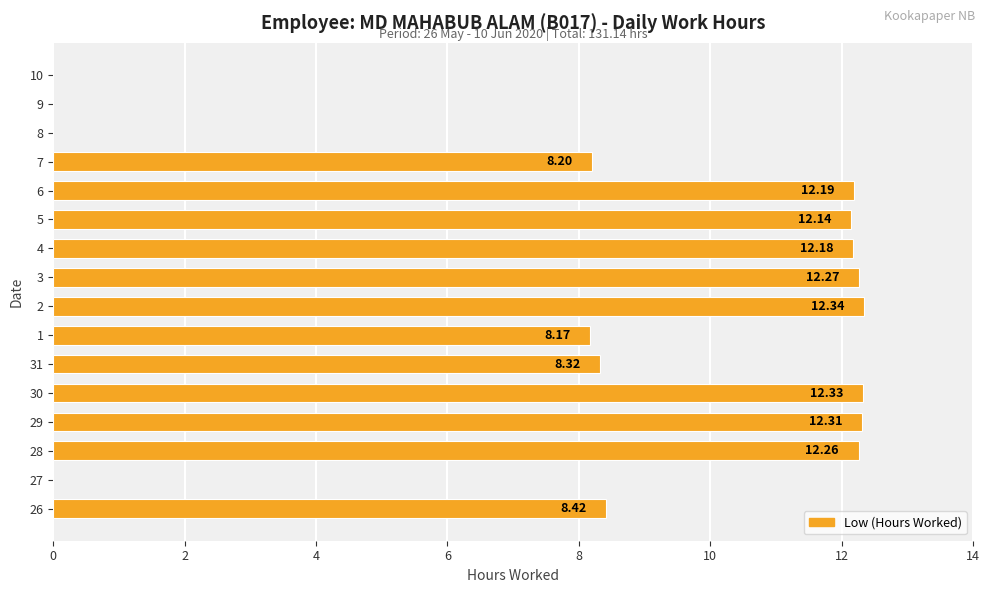

Are the bars horizontal?

Yes